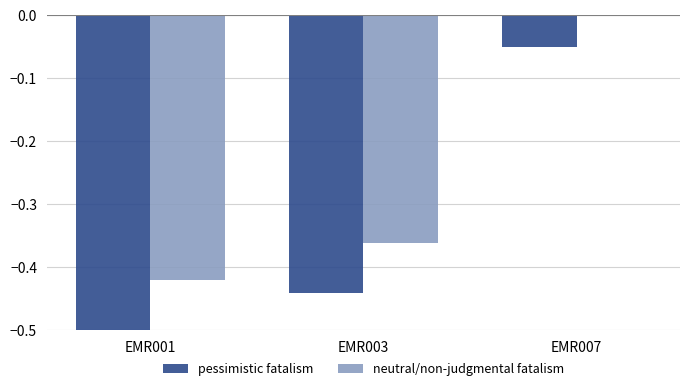

What is the total value across all series at EMR001?

-0.9